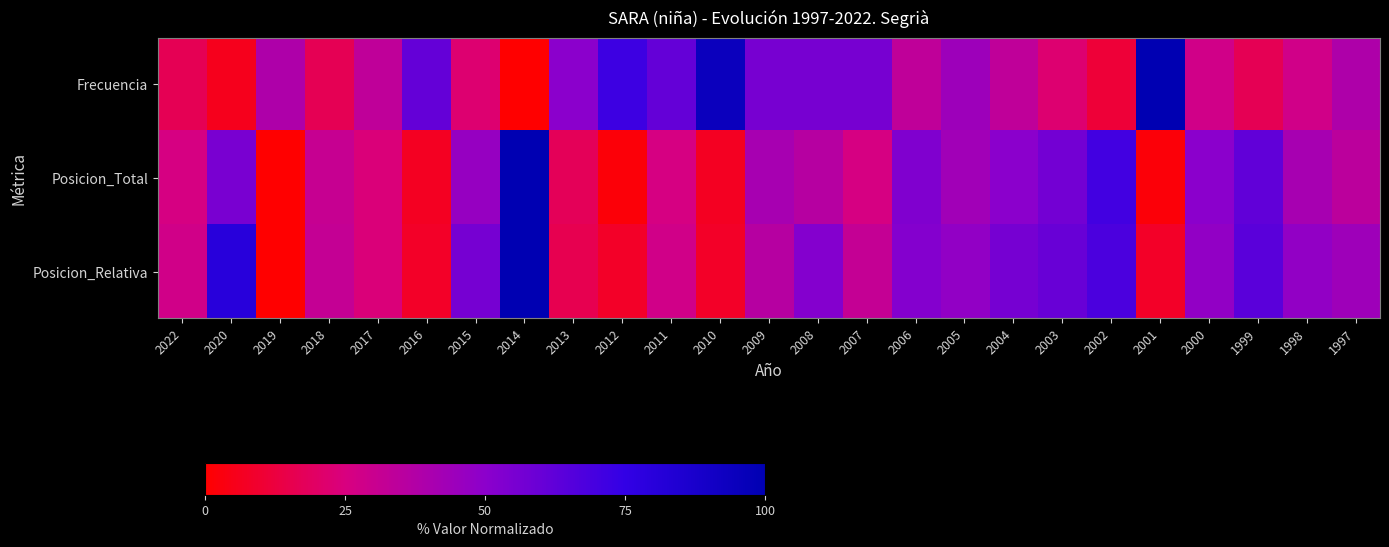

List the series in order of their peak value, highest first.

Frecuencia, Posicion_Total, Posicion_Relativa